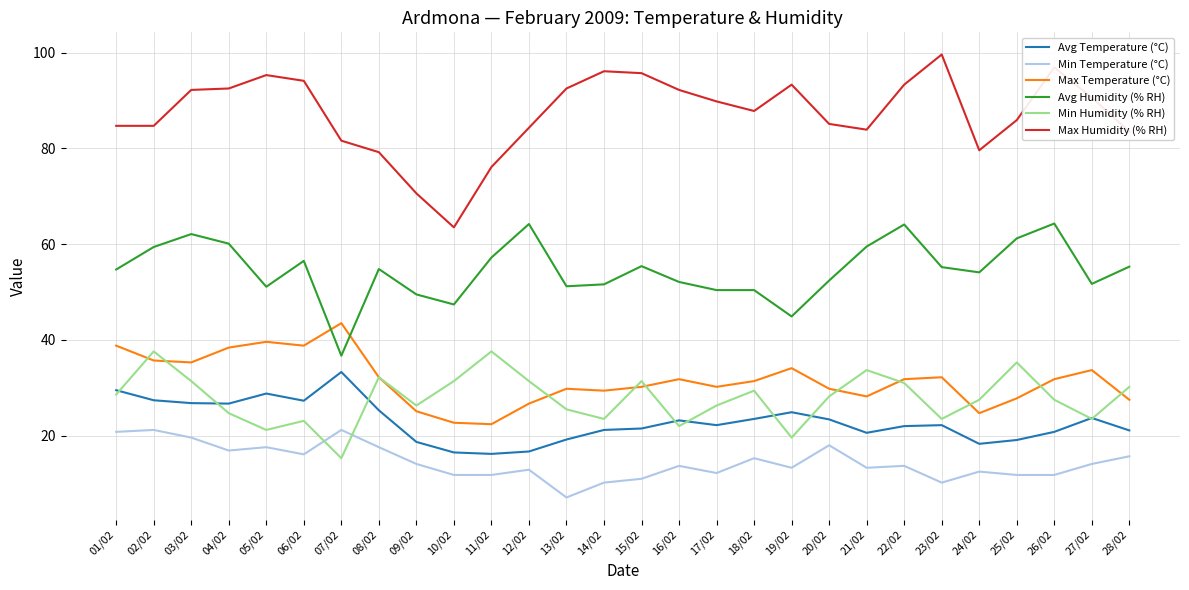

Which series has the largest range (max minus min)?

Max Humidity (% RH)